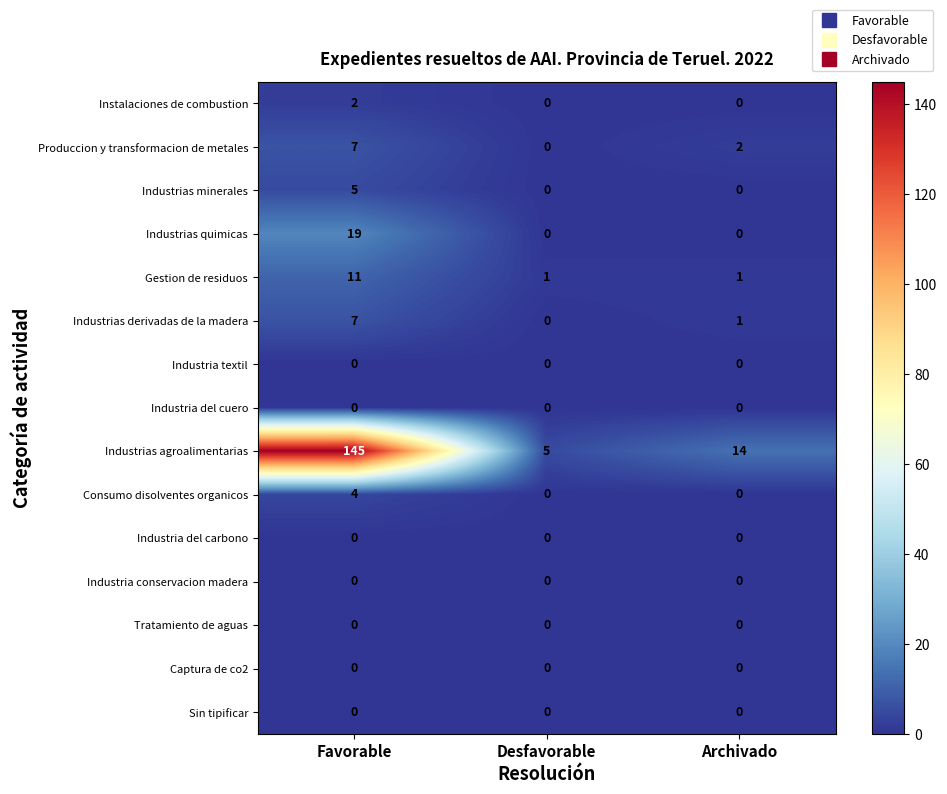

What is the spread (max minus min) of values at Desfavorable?

5